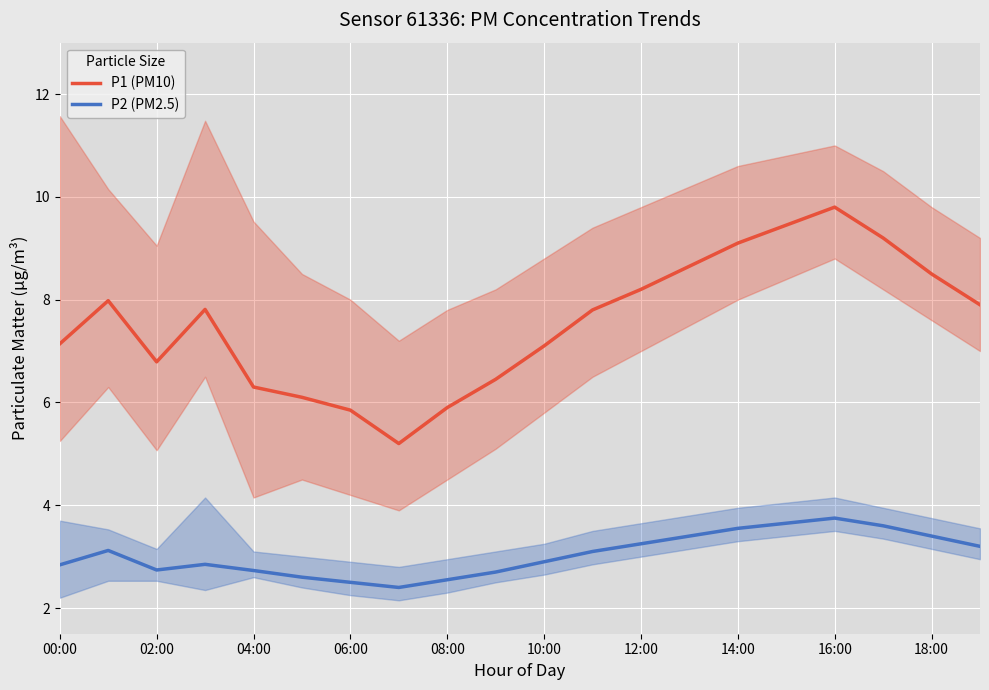

Which series has the largest total across all categories?

P1 (PM10)